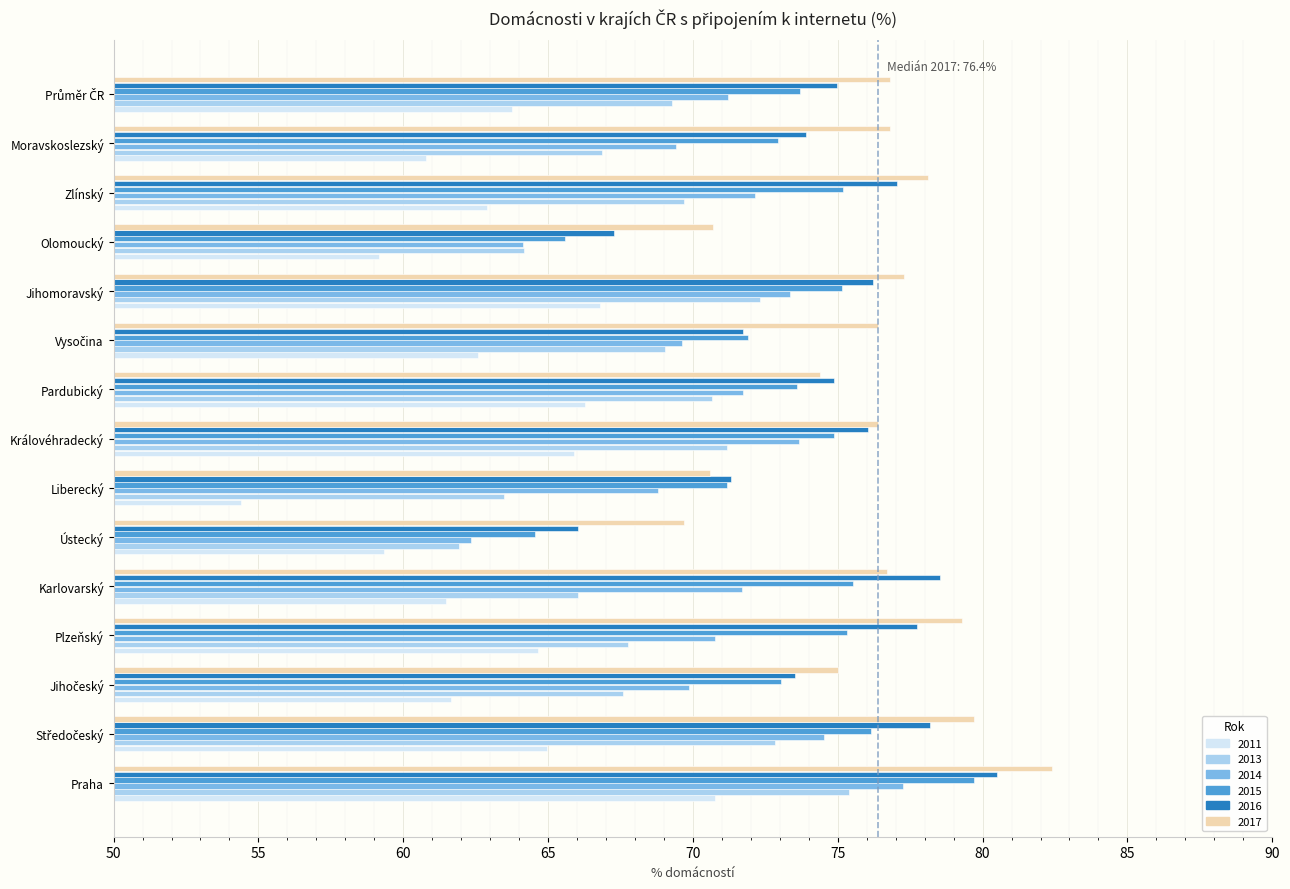

Read the 2013 value at Jihomoravský.

72.3